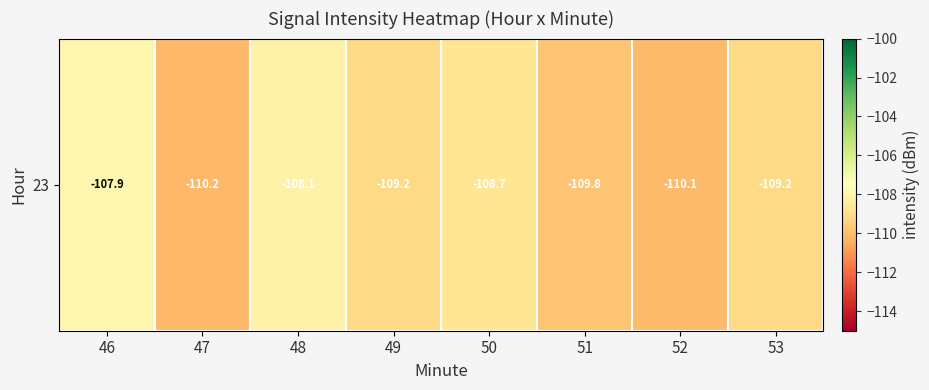

The chart shows a value of -110.1 at 52. True or false?

True